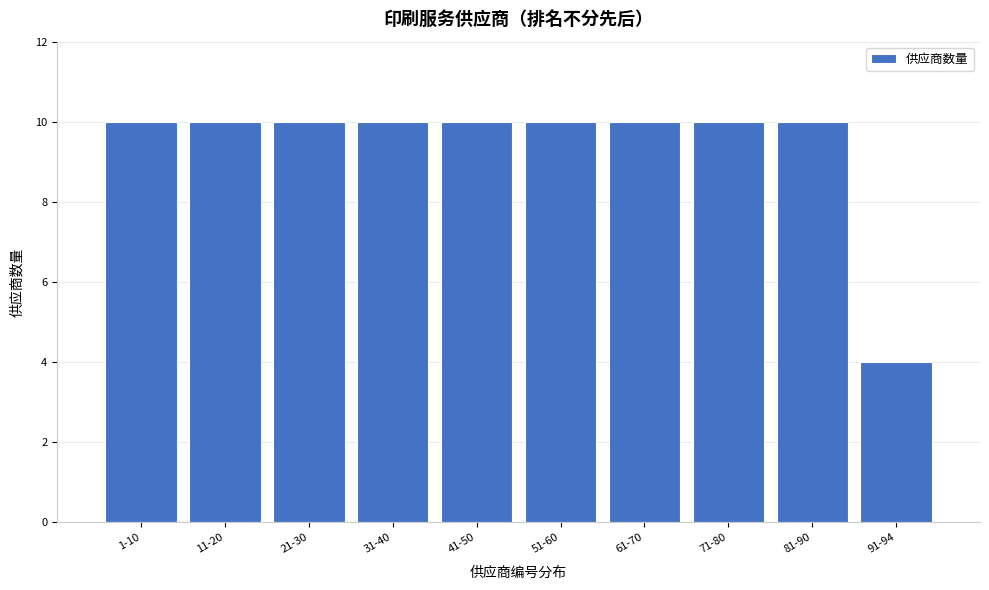

Reading right to left, what are all the values shown in this chart?

4	10	10	10	10	10	10	10	10	10